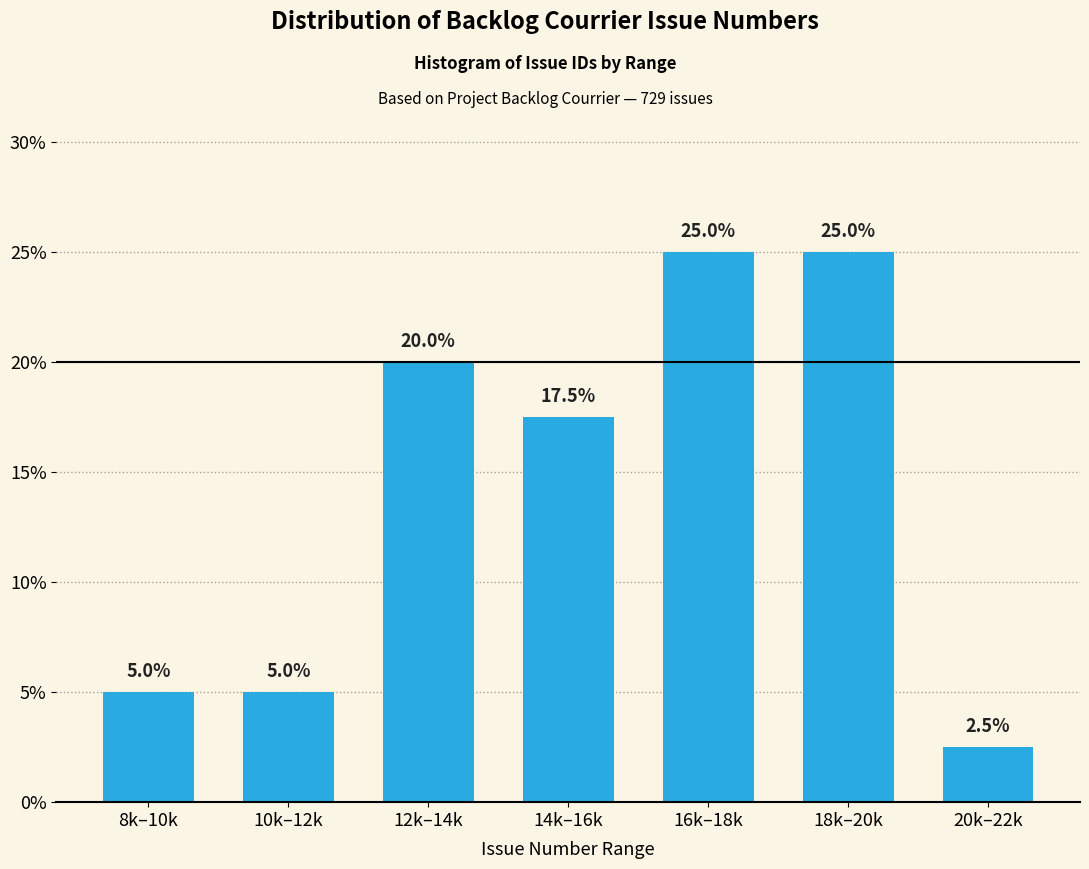

Reading left to right, list all the values displayed in this chart.

8k–10k=5.0	10k–12k=5.0	12k–14k=20.0	14k–16k=17.5	16k–18k=25.0	18k–20k=25.0	20k–22k=2.5